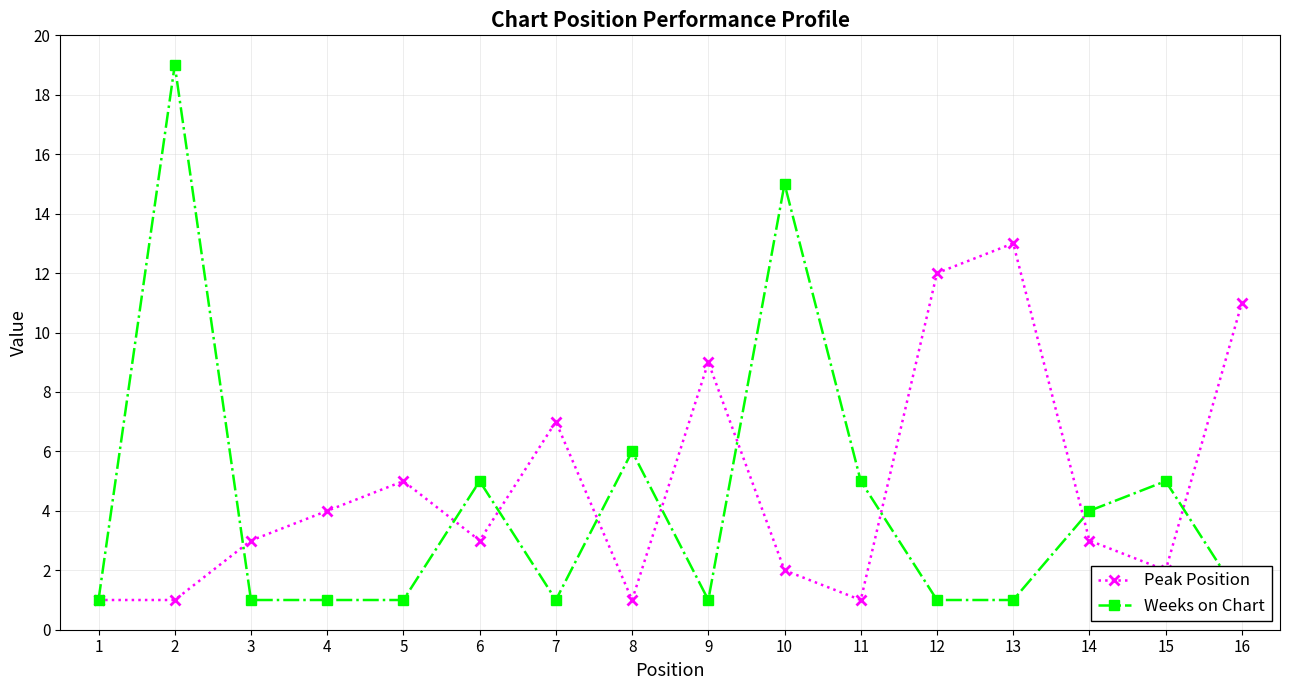

What are all the series names shown in the legend?

Peak Position, Weeks on Chart